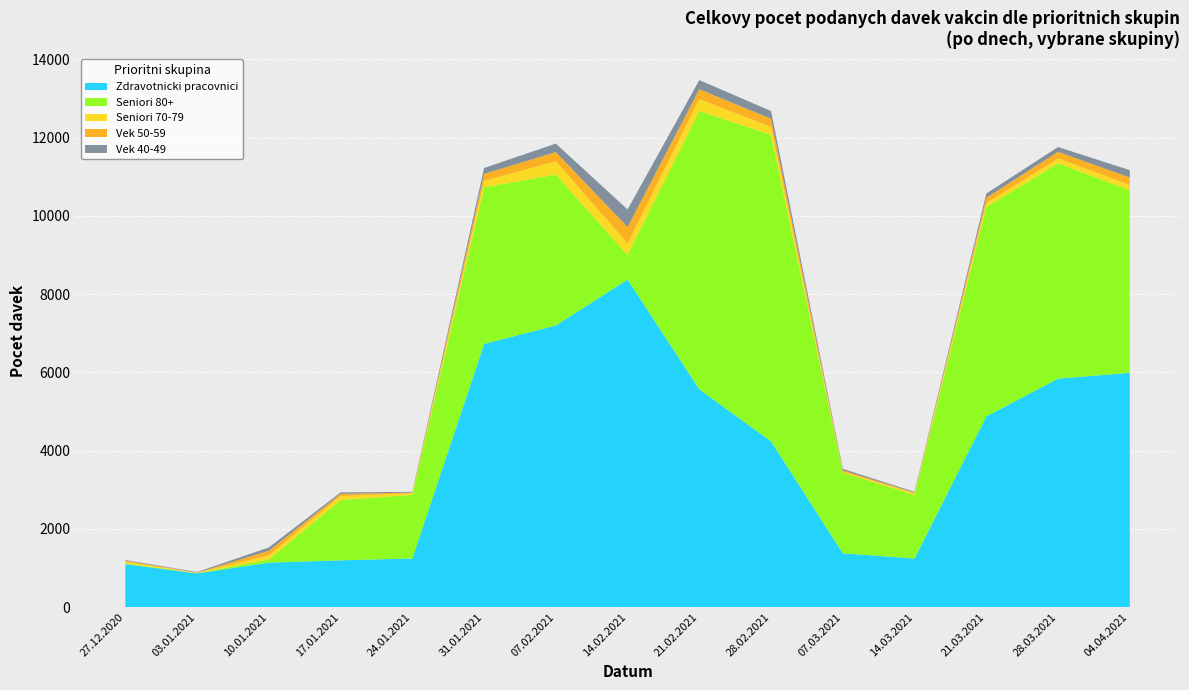

True or false: Zdravotnicki pracovnici has a value of 4236 at 28.02.2021.

True